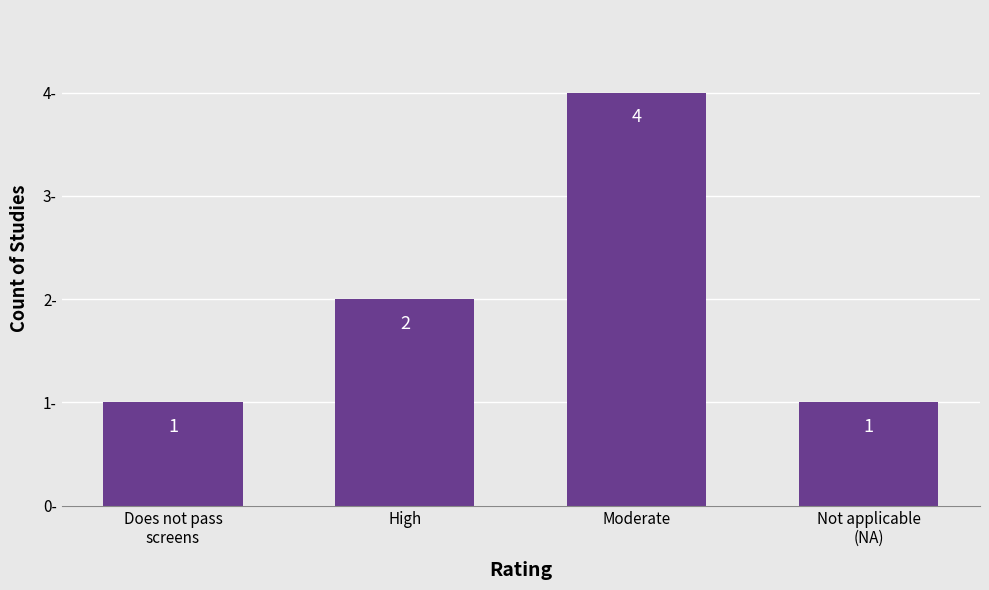

Approximately how many times larger is the value at High compared to Moderate?

0.5